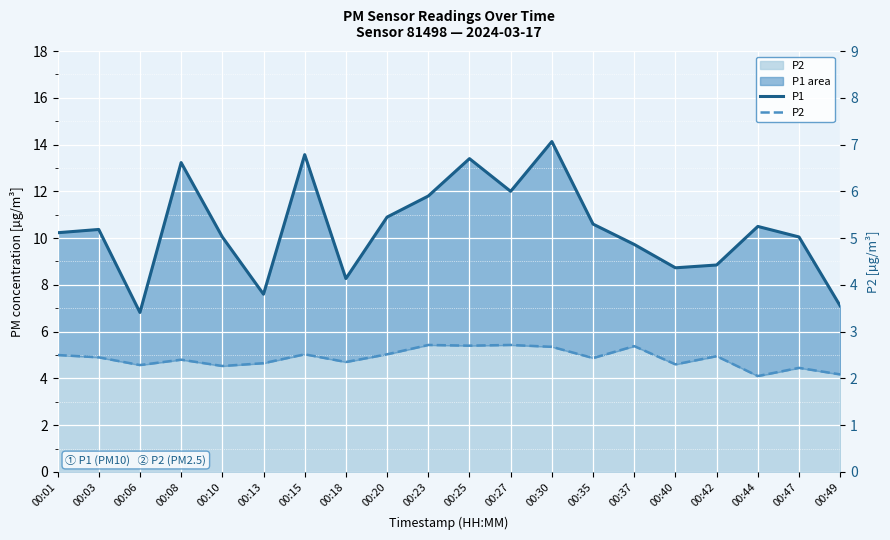

Rank the categories by P1 value from highest to lowest.

00:30, 00:15, 00:25, 00:08, 00:27, 00:23, 00:20, 00:35, 00:44, 00:03, 00:01, 00:10, 00:47, 00:37, 00:42, 00:40, 00:18, 00:13, 00:49, 00:06